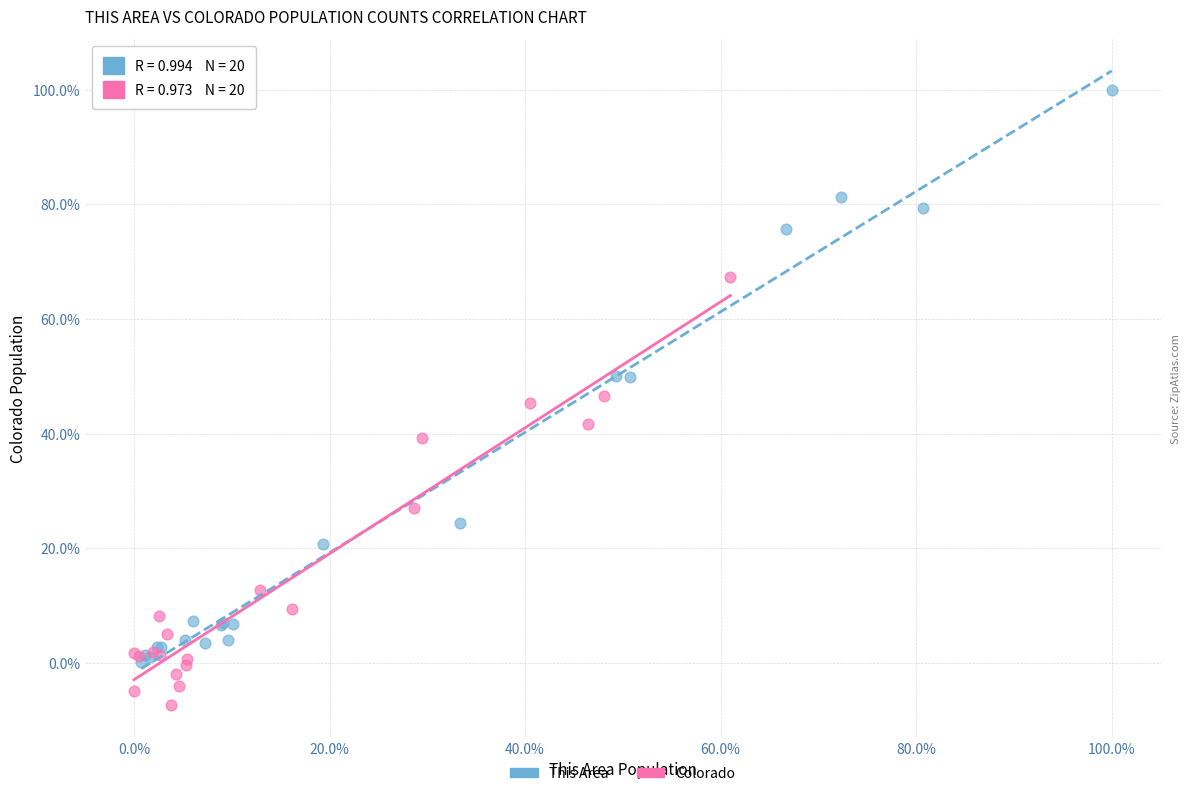

Which series reaches the maximum Y coordinate?

This Area